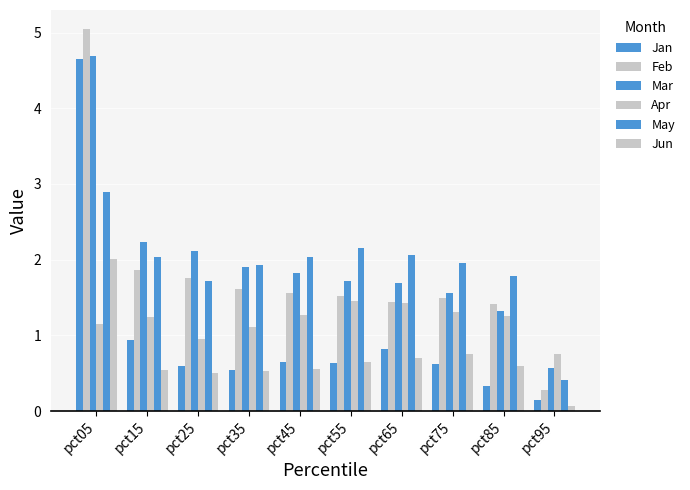

How many bars are there in total?

60